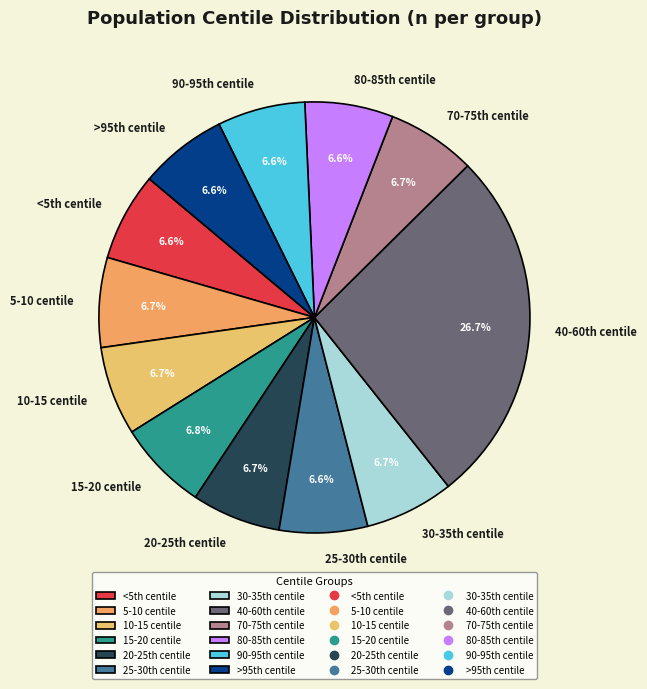

Is there a majority slice in this chart?

No